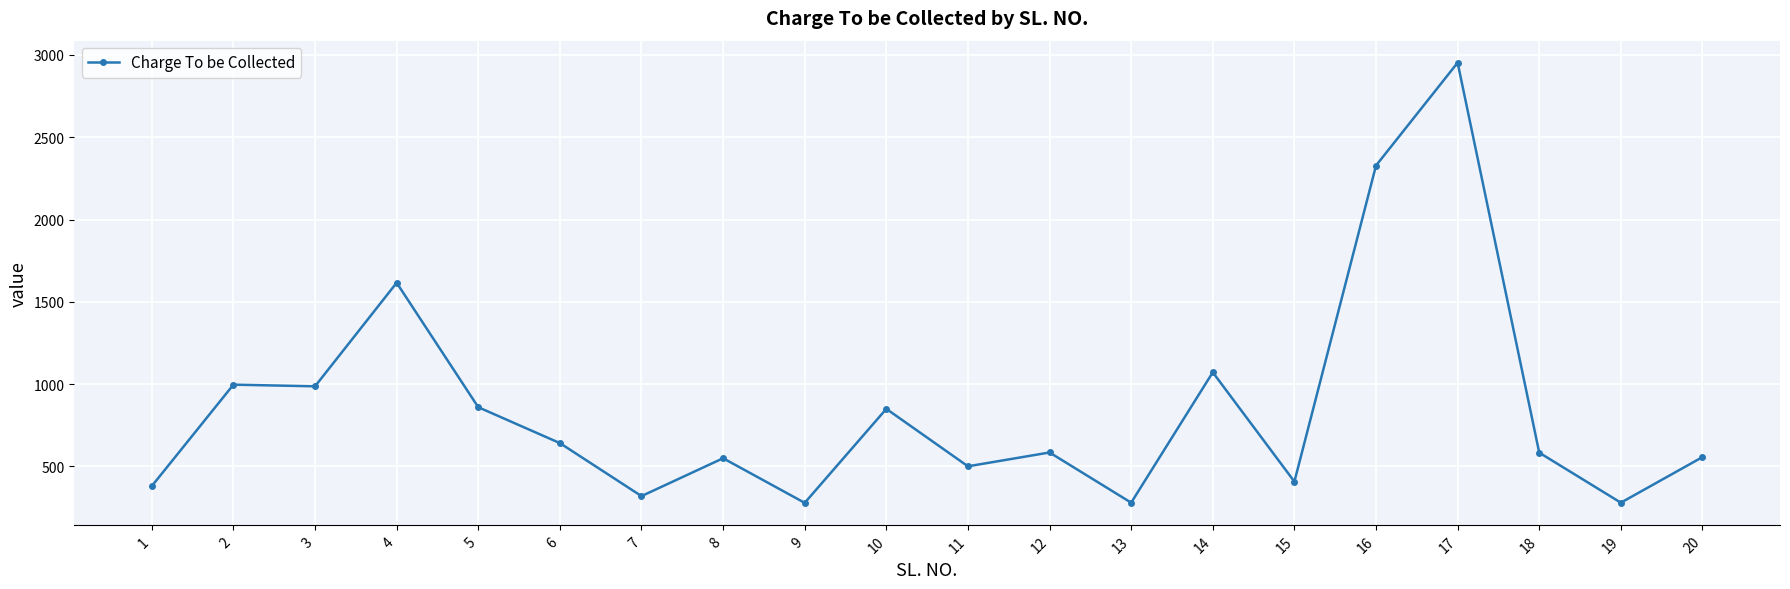

At which label does the data first exceed 585?

2